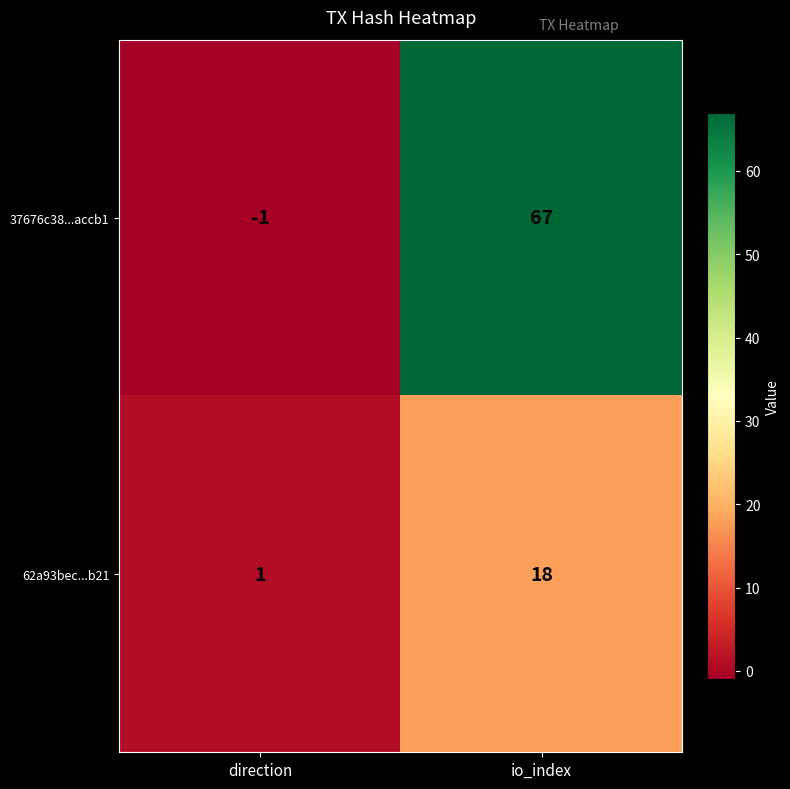

What is the approximate value of 62a93bec...b21 at io_index, to the nearest 10?

20